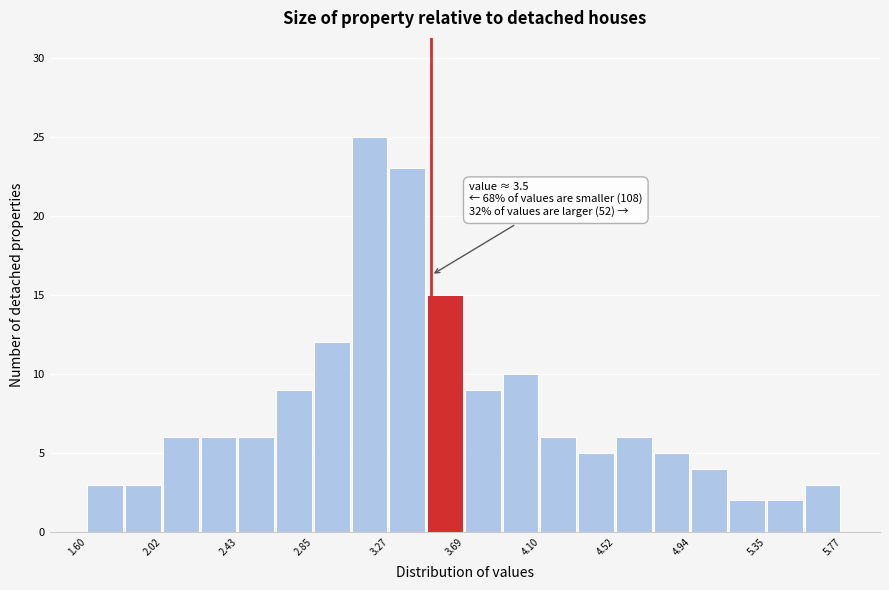

Which range on the x-axis has the tallest bar?

3.05 to 3.25